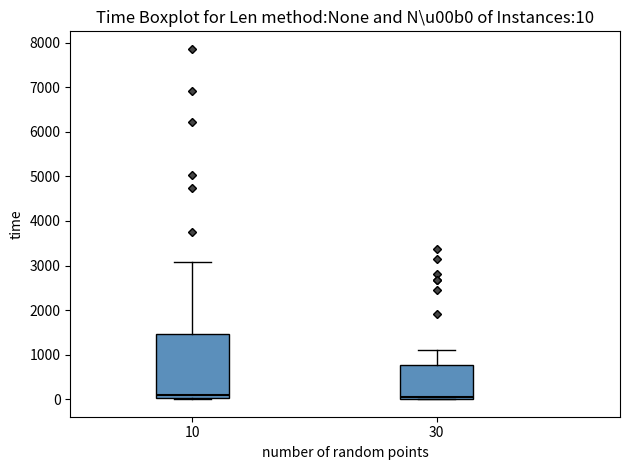

Which box is the tallest, from its lower edge to its upper edge?

10